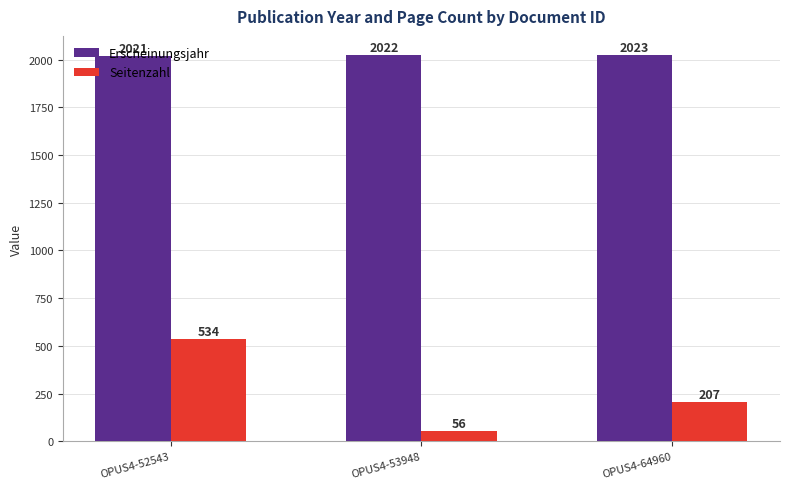

What are all the series names shown in the legend?

Erscheinungsjahr, Seitenzahl